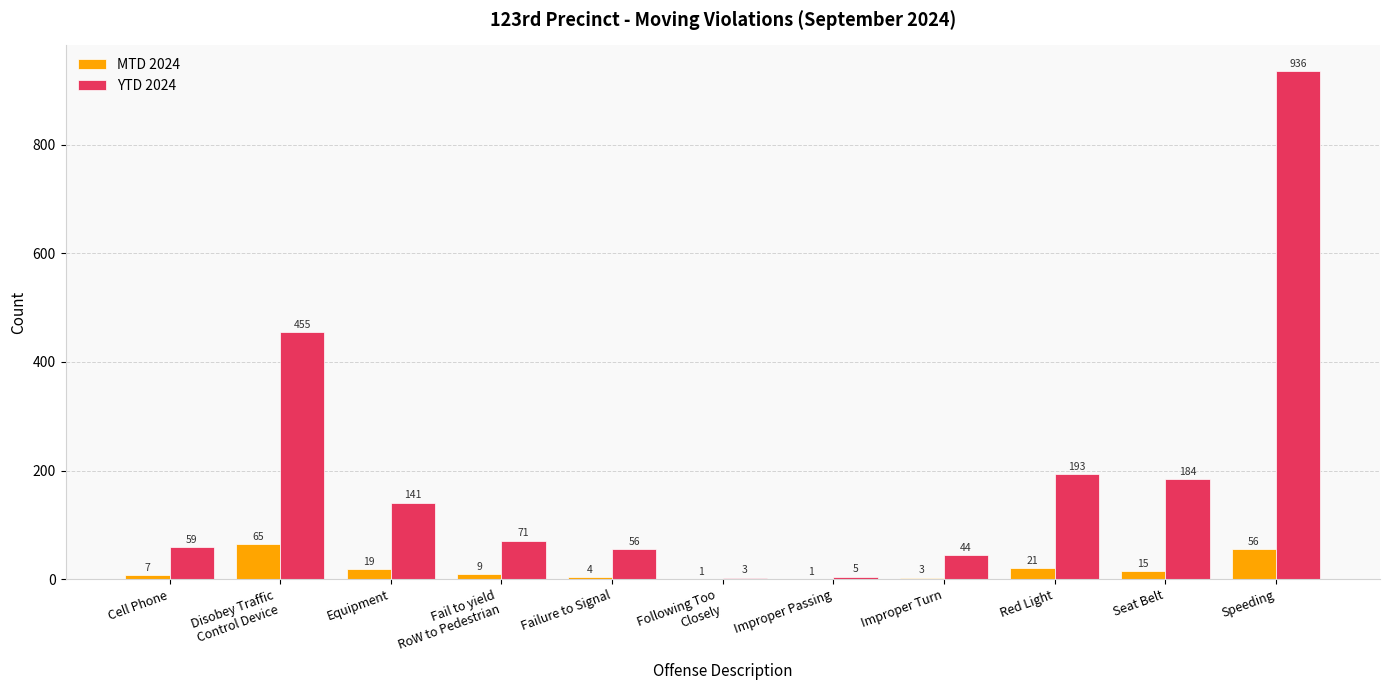

What is the sum of the YTD 2024 values at Speeding and Failure to Signal?

992